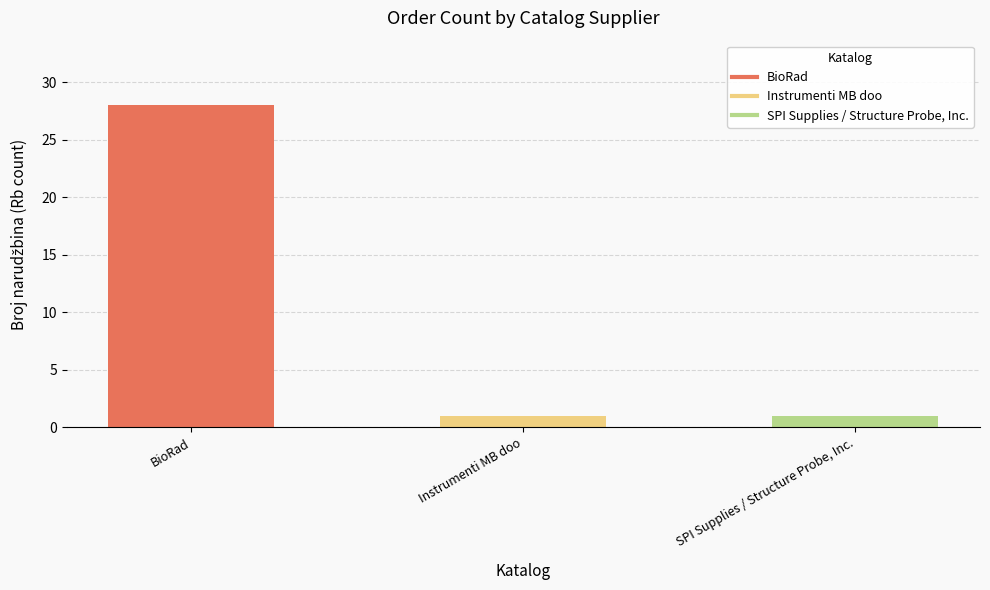

Between Instrumenti MB doo and BioRad, which is larger?

BioRad